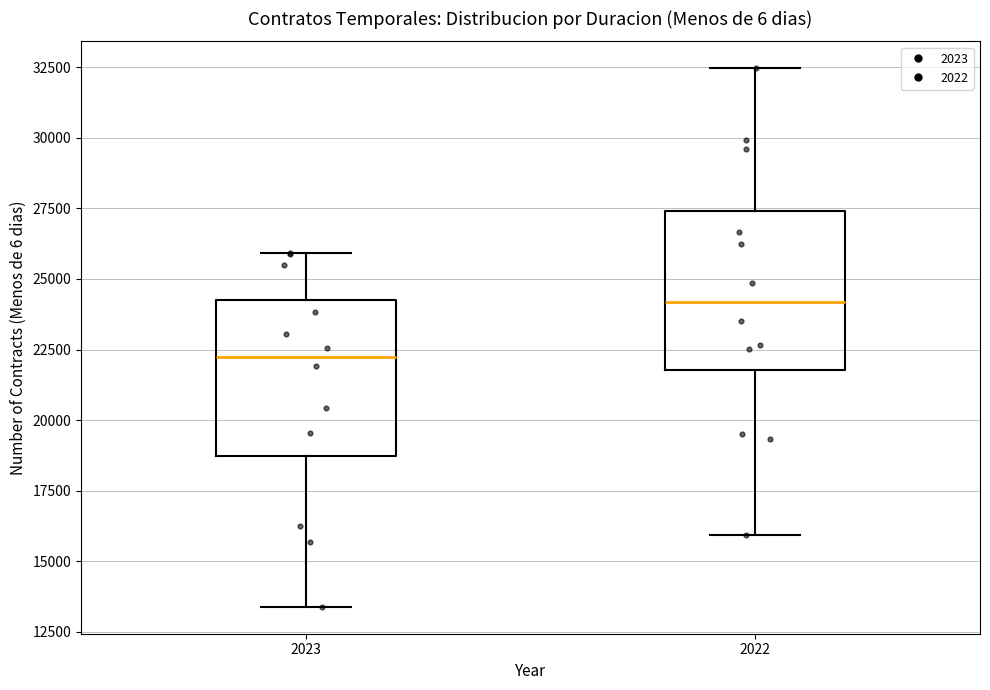

Where does the median line of the box at x = 2023 sit on the y-axis? The values are not printed on the chart, so give them approximately, as read against the axis.

22000